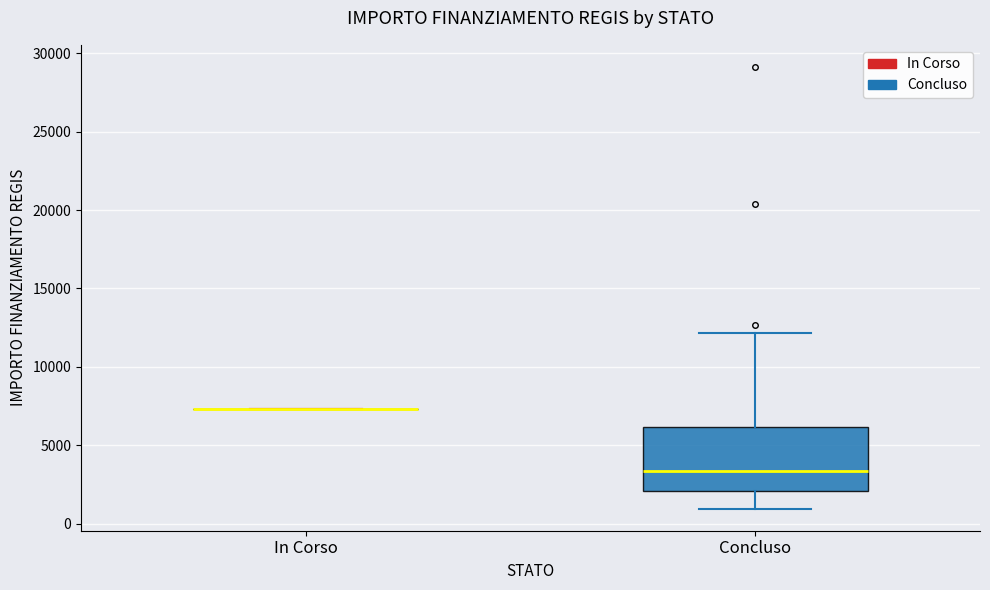

Where does the lower whisker of the box for Concluso end on the y-axis? The values are not printed on the chart, so give them approximately, as read against the axis.

1000